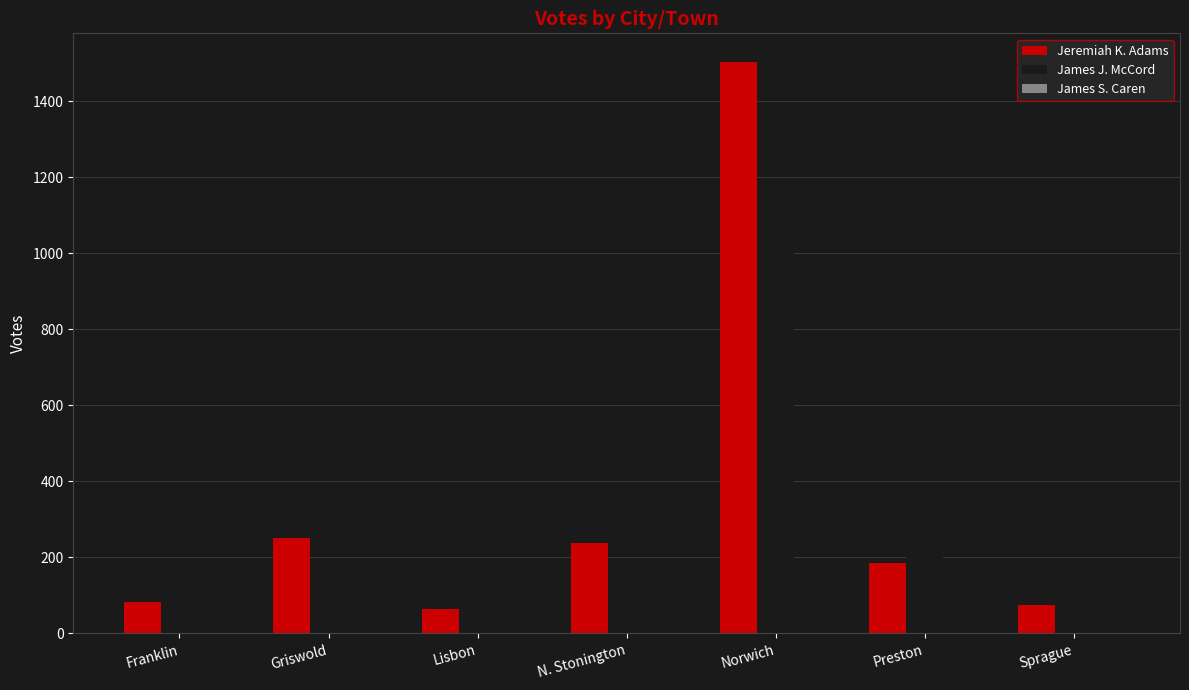

What is the sum of all Jeremiah K. Adams values?

2400